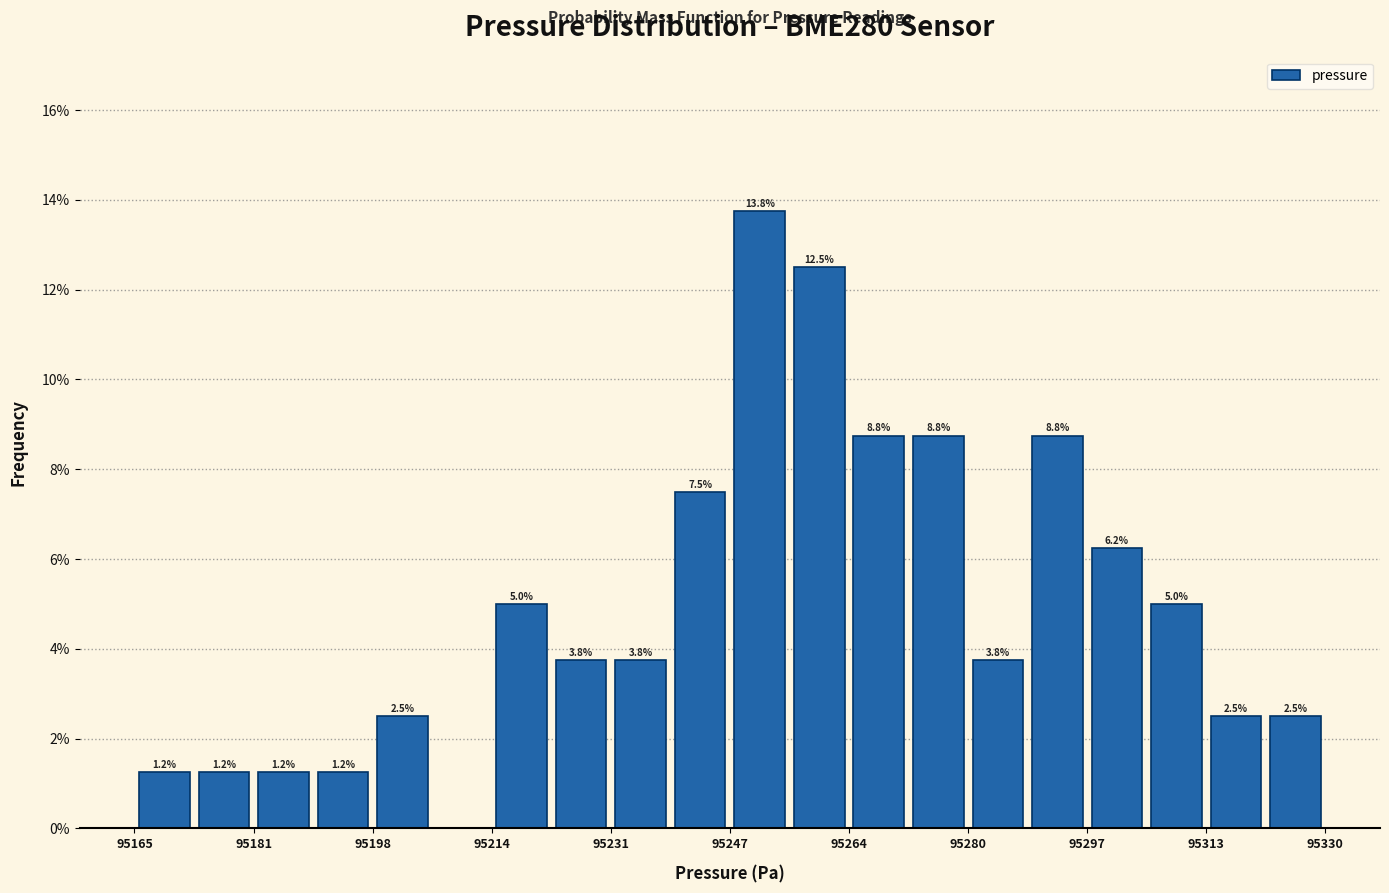

Which range on the x-axis has the tallest bar?

95248 to 95256